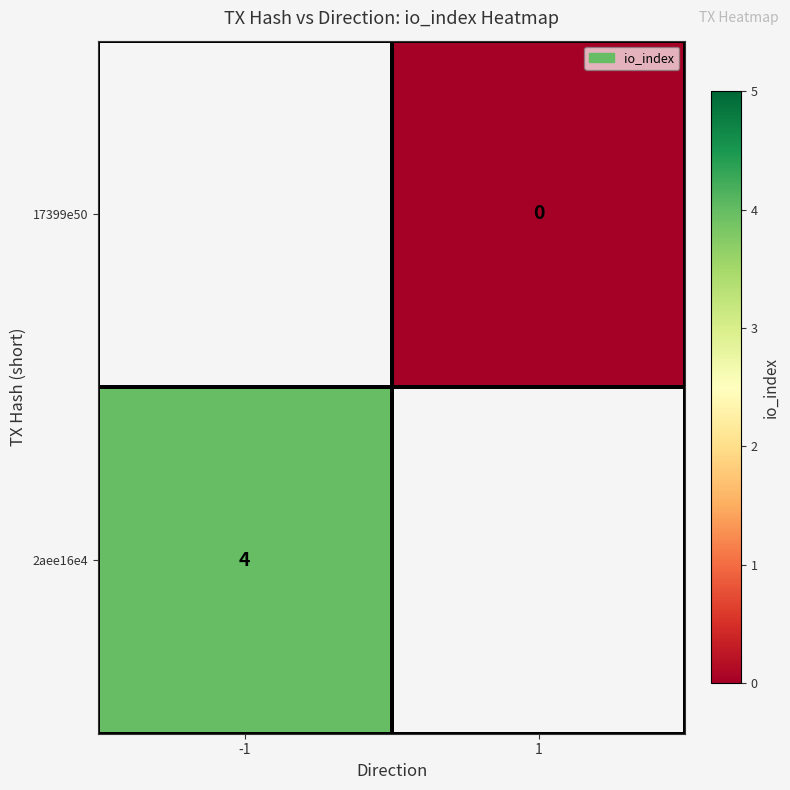

List the series in order of their overall mean, lowest first.

2aee16e4, 17399e50